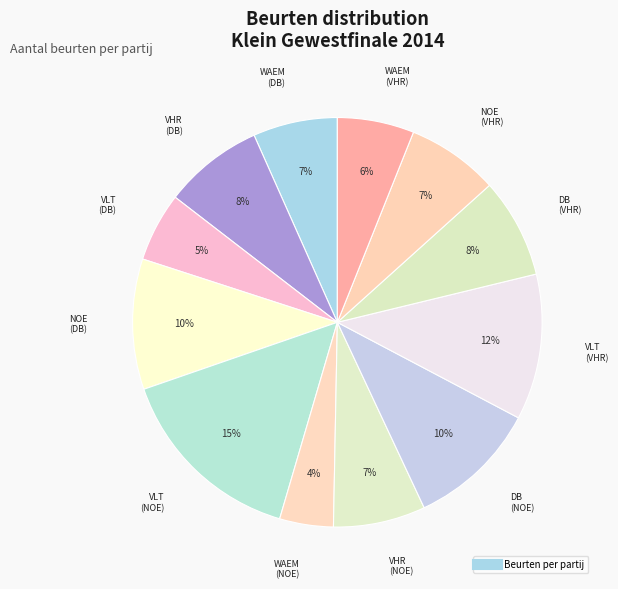

How many segments does this pie chart have?

12